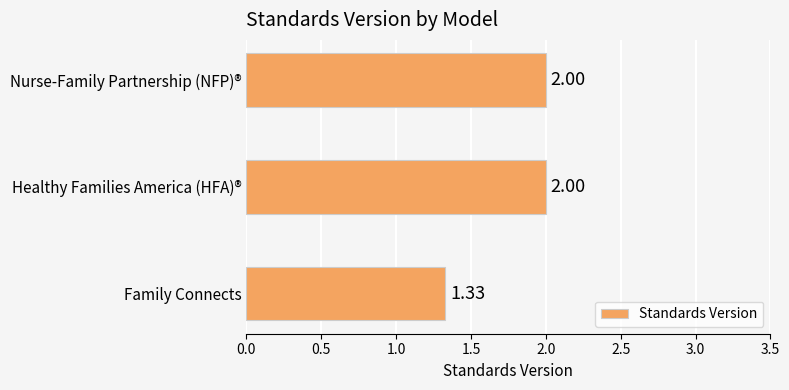

At which label is the value closest to 1?

Family Connects